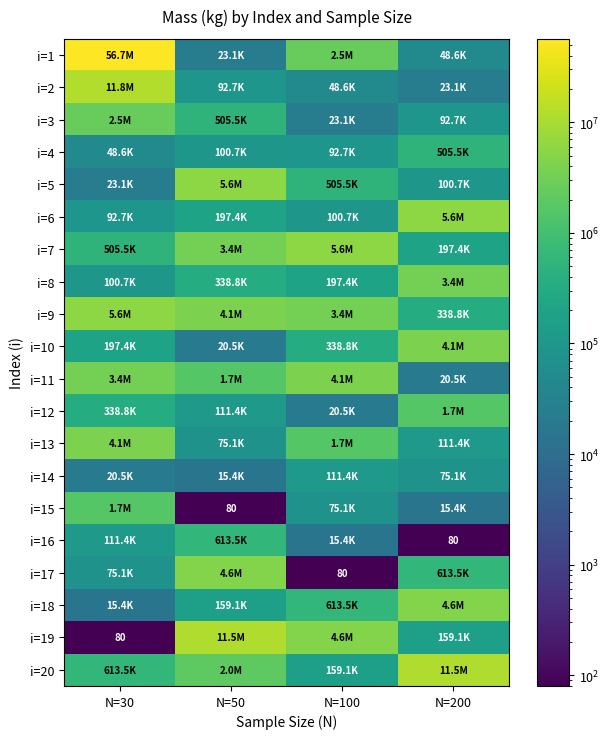

What is the average value of the i=18 series?

1338375.8